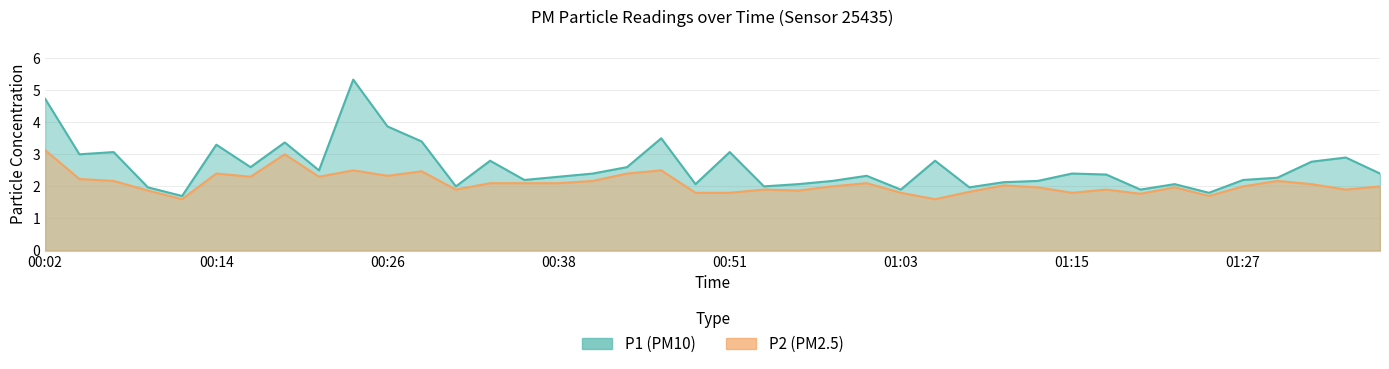

True or false: P1 has a value of 2.1 at 00:55.

True